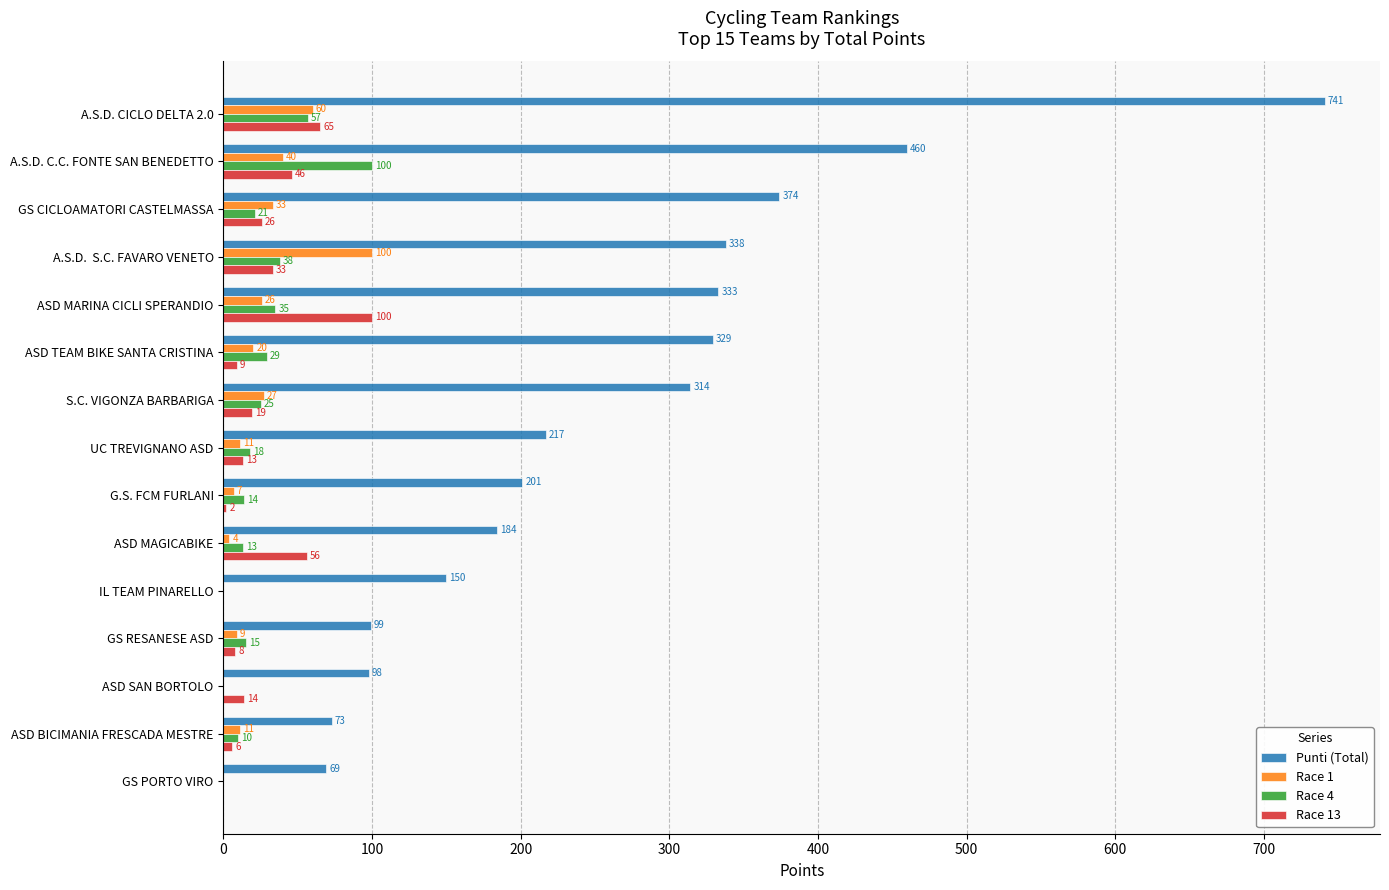

How many data points does each series have?

15